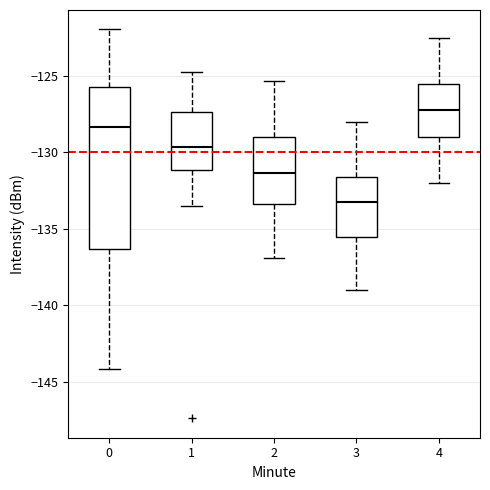

Reading left to right, transcribe this box plot: for each box, give where its median line is, the range the box spans, and where its two whiskers end, as read against the y-axis. The values are not printed on the chart, so give them approximately, as read against the axis.

0: median -128.5, box -136.5 to -125.5, whiskers -144.0 to -122.0
1: median -129.5, box -131.0 to -127.5, whiskers -133.5 to -124.5
2: median -131.5, box -133.5 to -129.0, whiskers -137.0 to -125.5
3: median -133.0, box -135.5 to -131.5, whiskers -139.0 to -128.0
4: median -127.0, box -129.0 to -125.5, whiskers -132.0 to -122.5